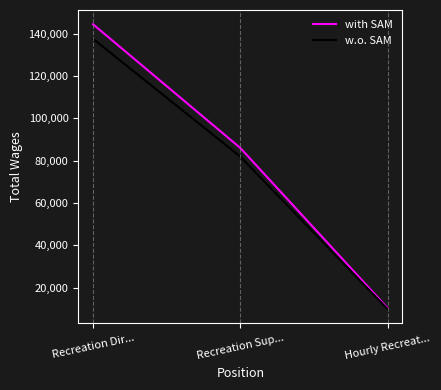

List the labels in order of with SAM value, largest first.

Recreation Dir..., Recreation Sup..., Hourly Recreat...